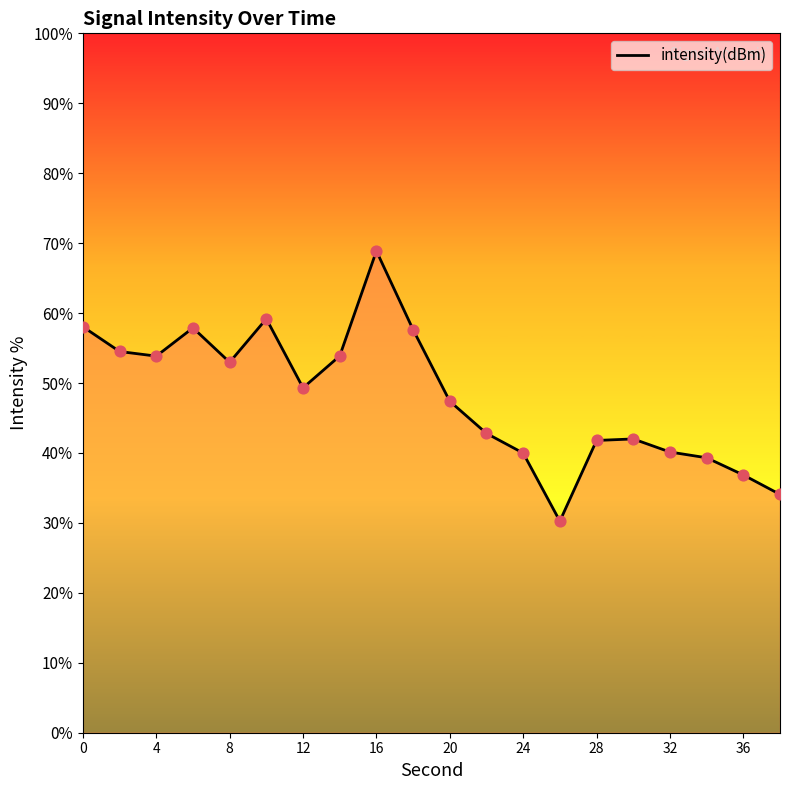

Which has a higher value, 32 or 22?

22